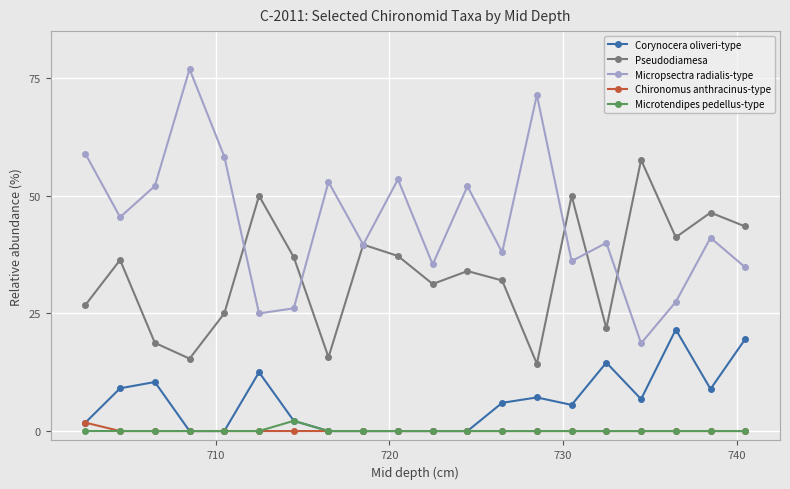

Which series has the largest range (max minus min)?

Micropsectra radialis-type